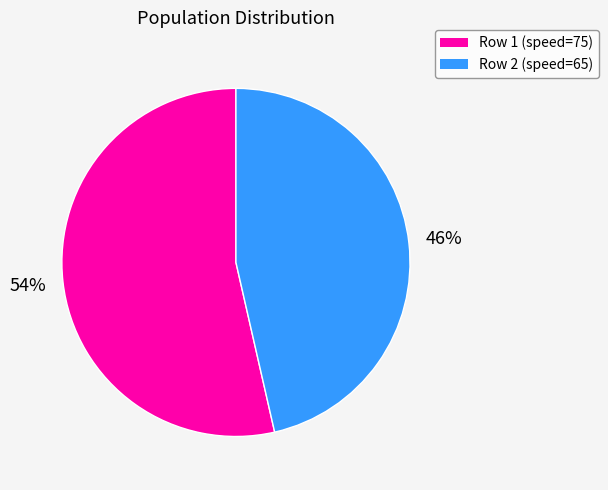

Is there any slice that represents more than half of the pie?

Yes